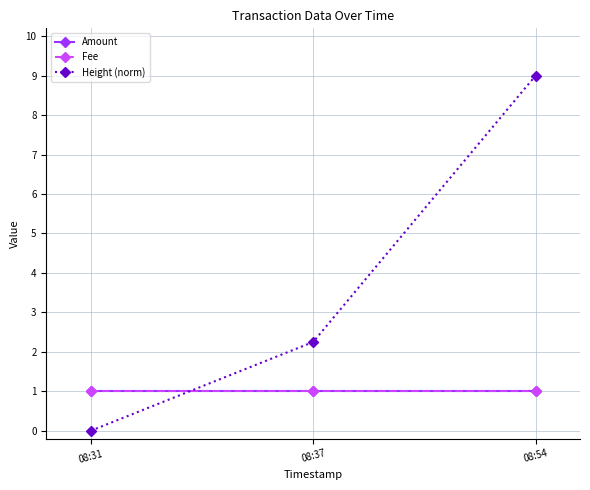

Is this an area chart (filled region under the line)?

No